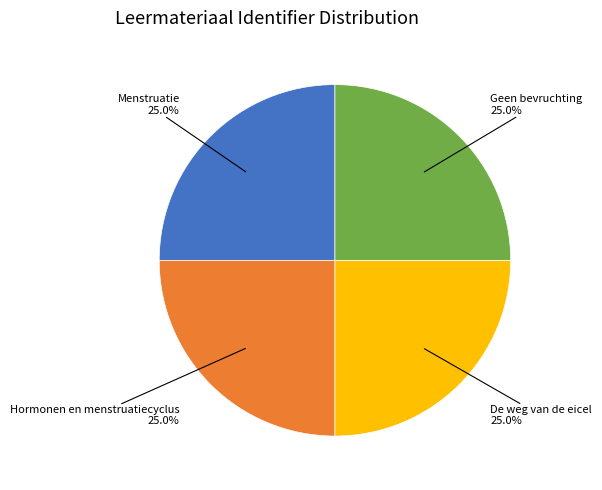

Is there any slice that represents more than half of the pie?

No